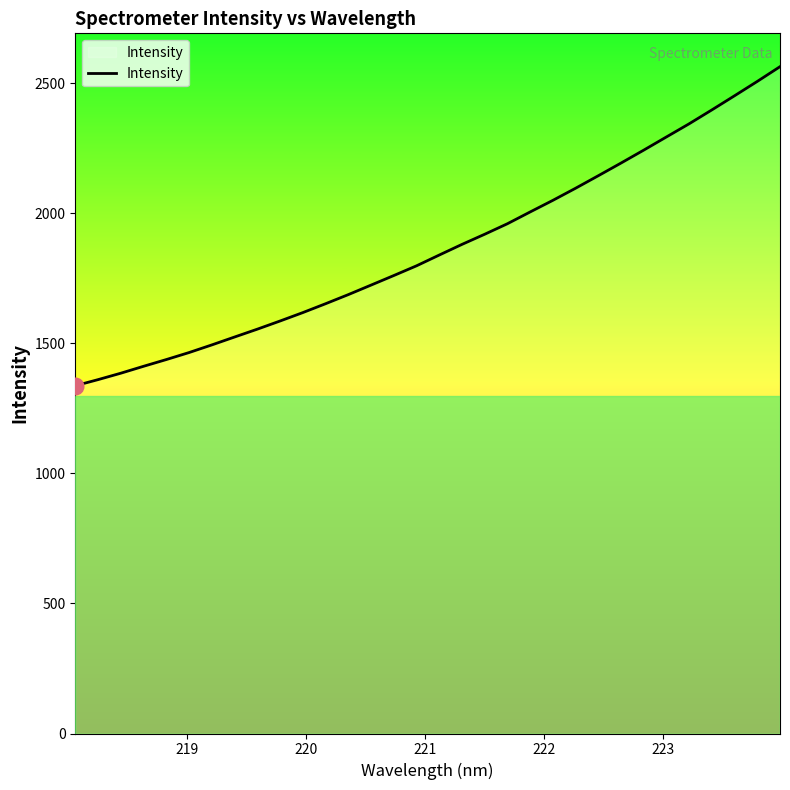

Reading left to right, what are all the values shown in this chart?

1336.7	1360.1	1384.8	1411.4	1437.3	1464.2	1493.5	1523.9	1554.1	1585.5	1617.8	1651.9	1686.9	1723.5	1760.2	1797.6	1839.0	1879.9	1918.9	1959.3	2004.6	2049.2	2095.8	2143.9	2192.6	2242.3	2293.0	2343.5	2396.9	2451.3	2506.4	2563.0